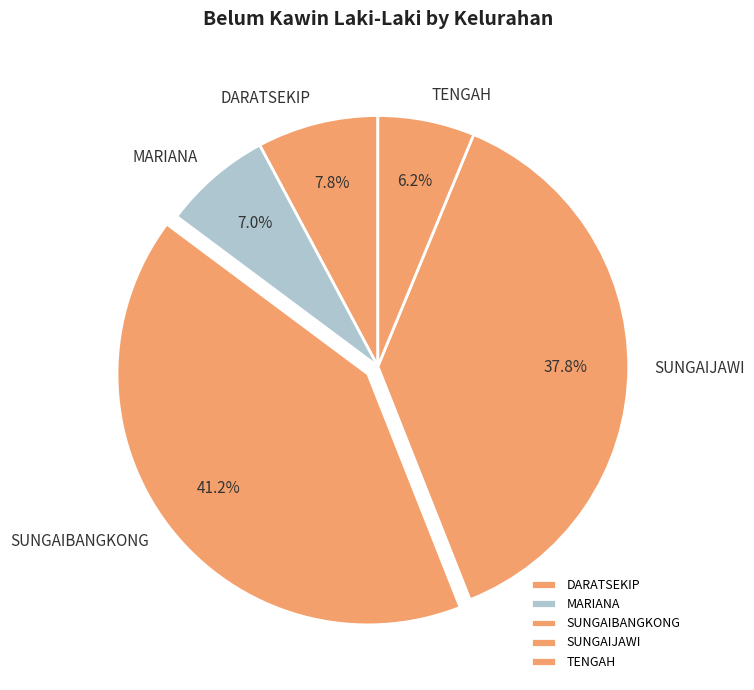

To the nearest percent, what is the difference between the largest and smallest slice percentages?

35%